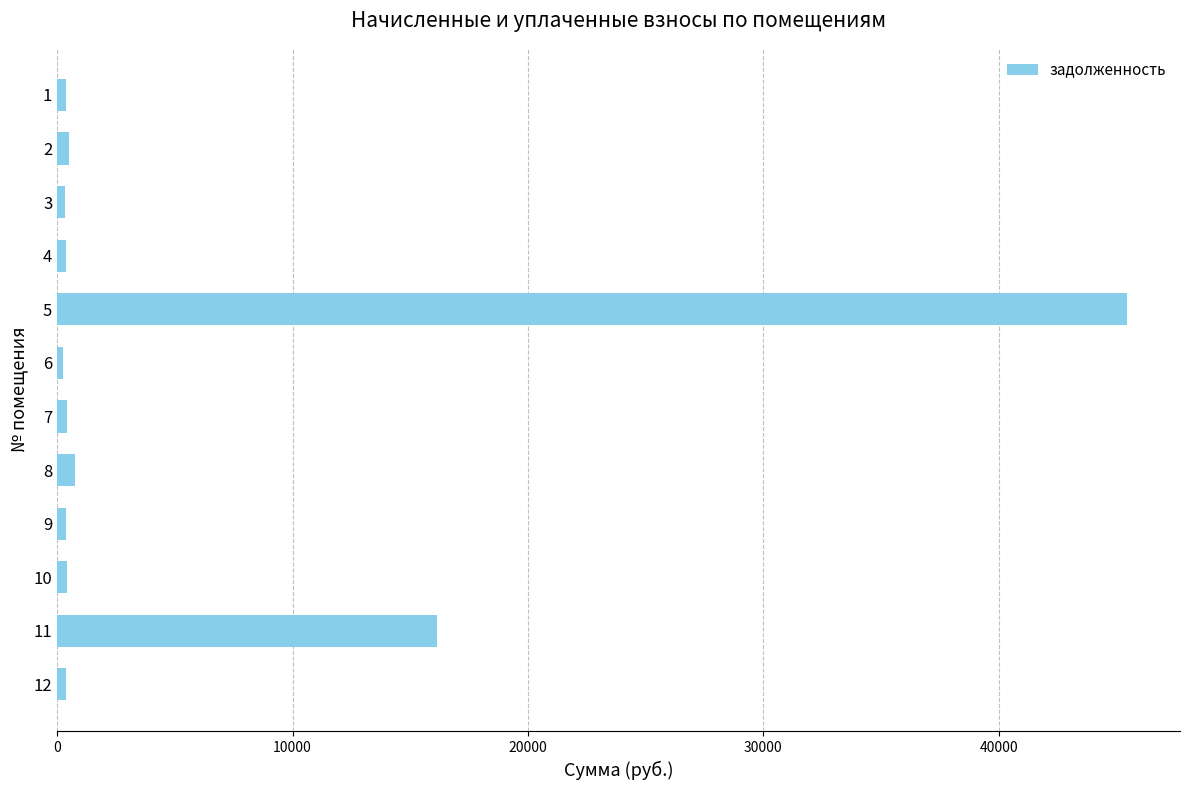

What is the difference between the maximum and minimum values?

45208.3